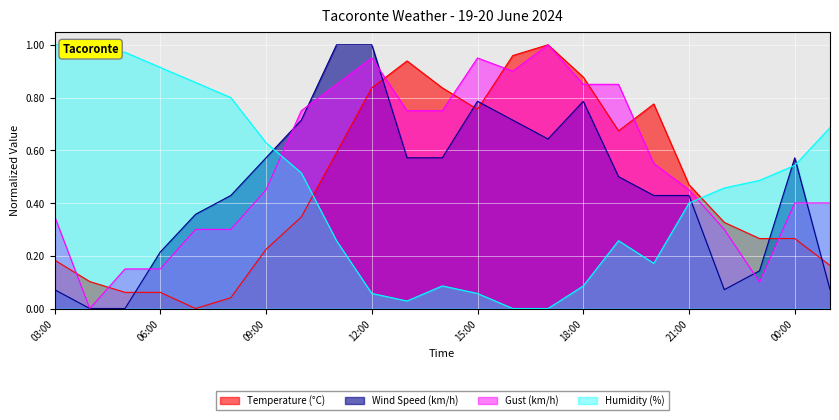

In Gust (km/h), how many points are lower than both neighbors (excluding endpoints)?

3